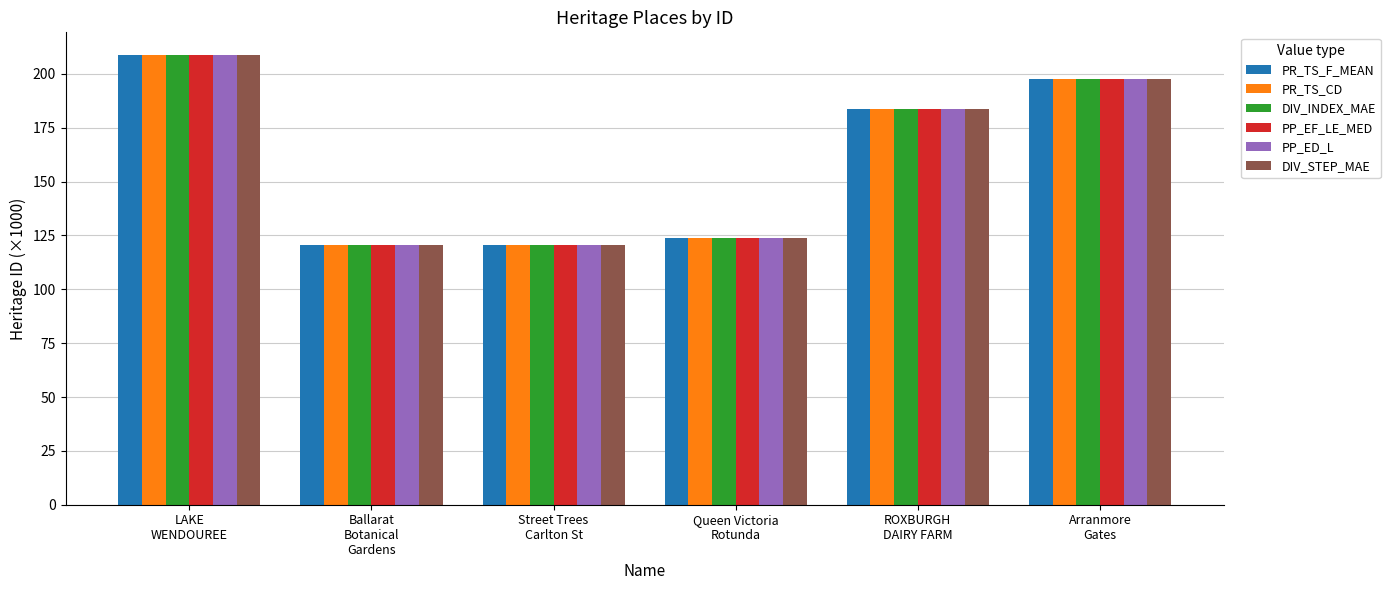

How many data points does each series have?

6